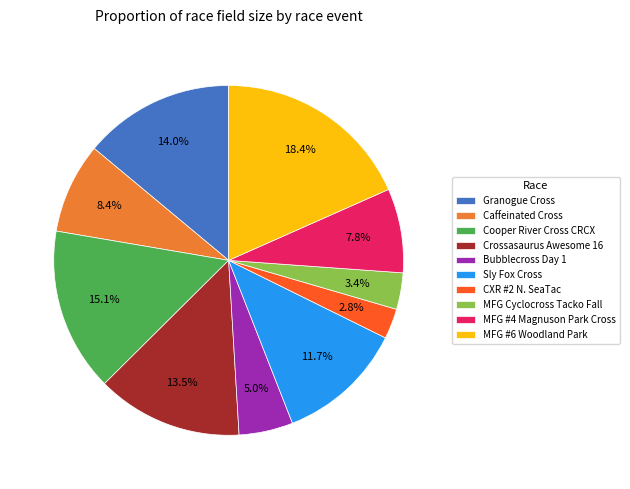

What is the largest slice in the pie chart?

MFG #6 Woodland Park